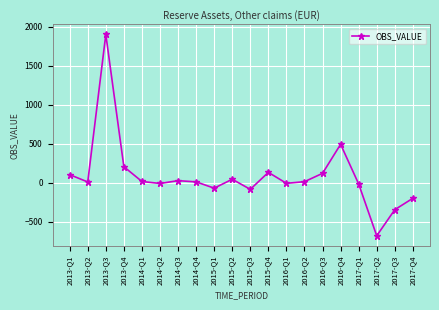

What is the minimum value shown in the chart?

-678.7